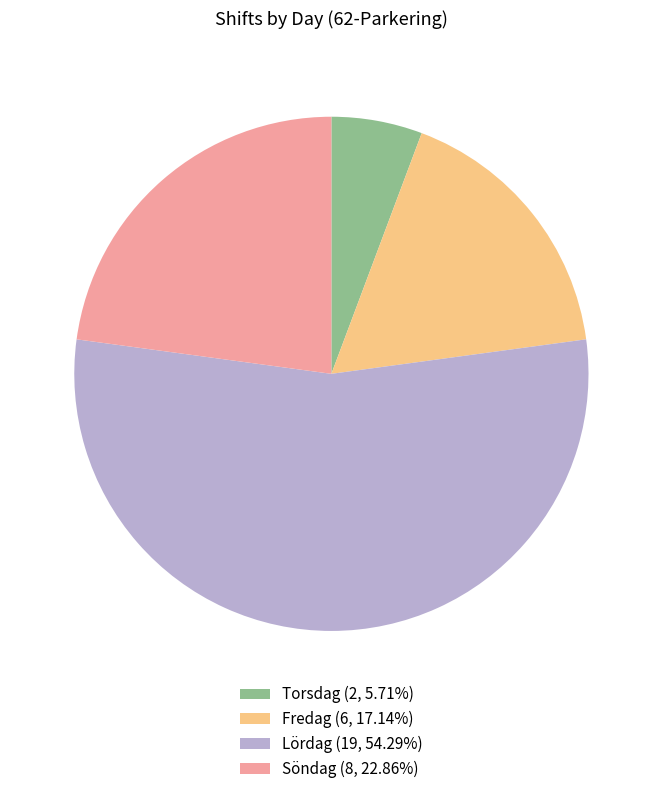

Is it true that Fredag is 17% of the pie?

True